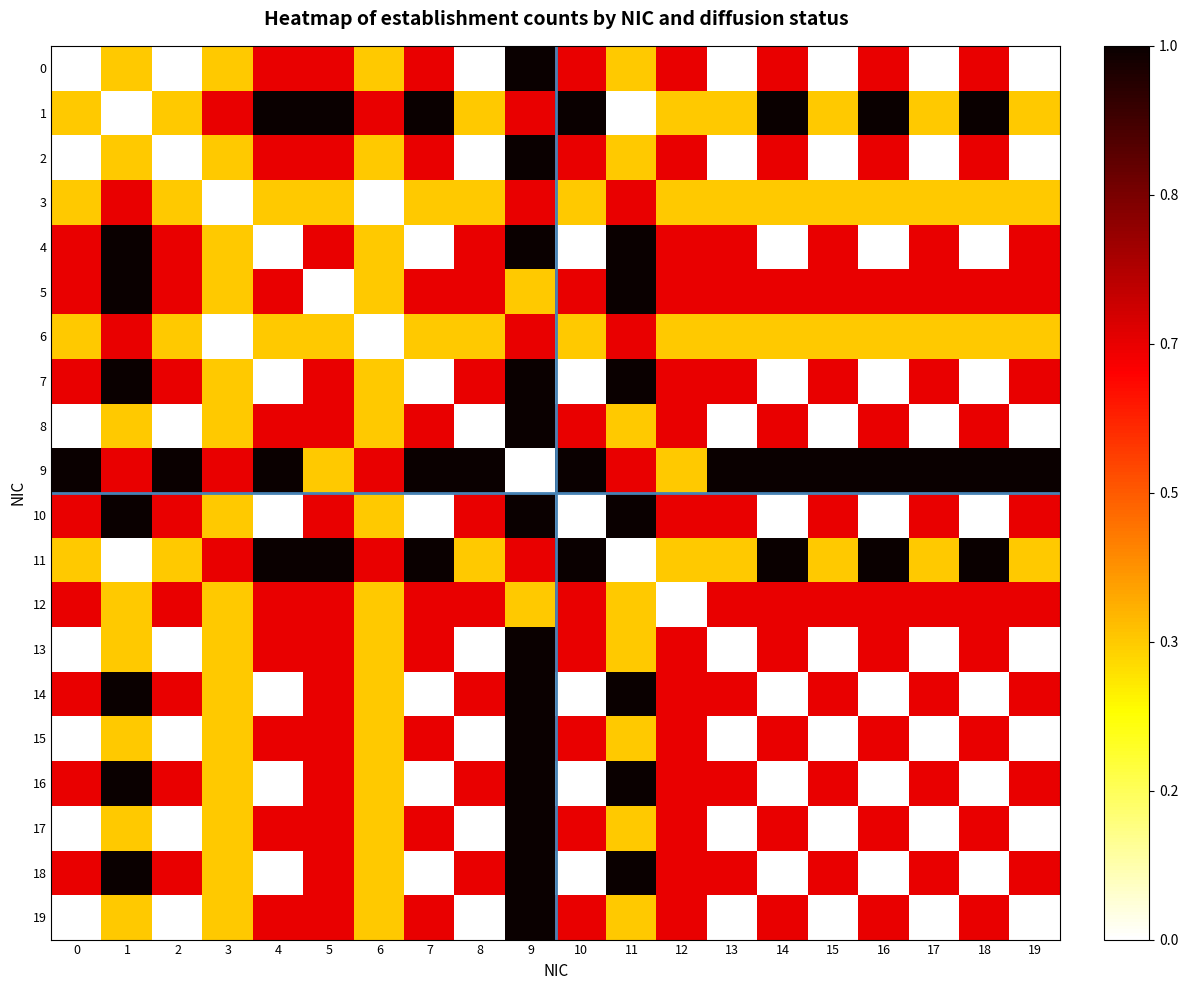

At how many categories does at least one series exceed 0?

20